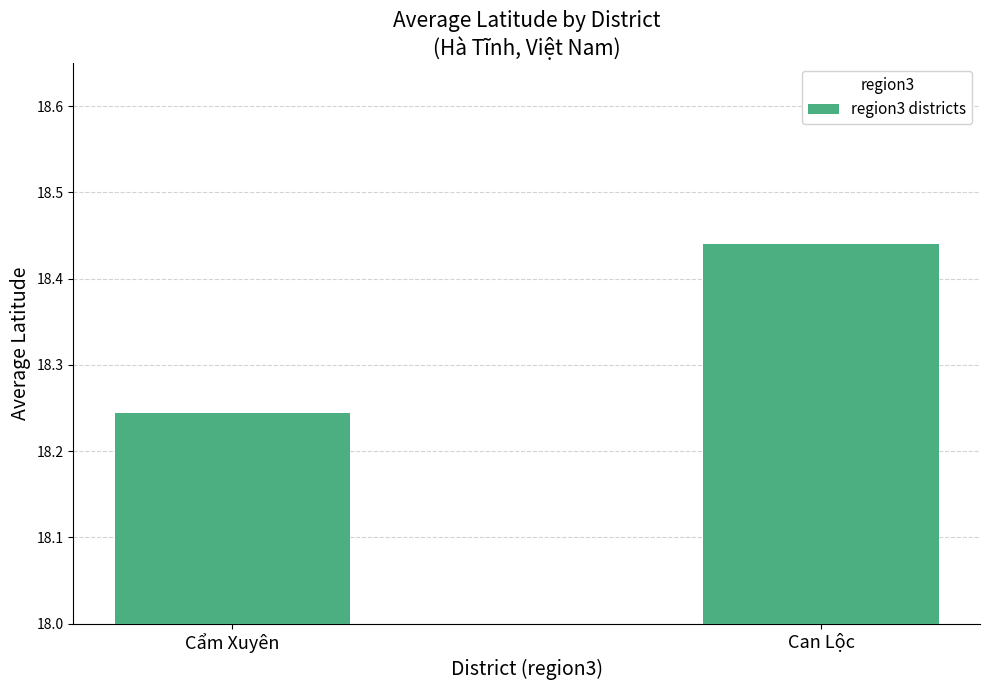

List the labels in order of value, largest first.

Can Lộc, Cẩm Xuyên